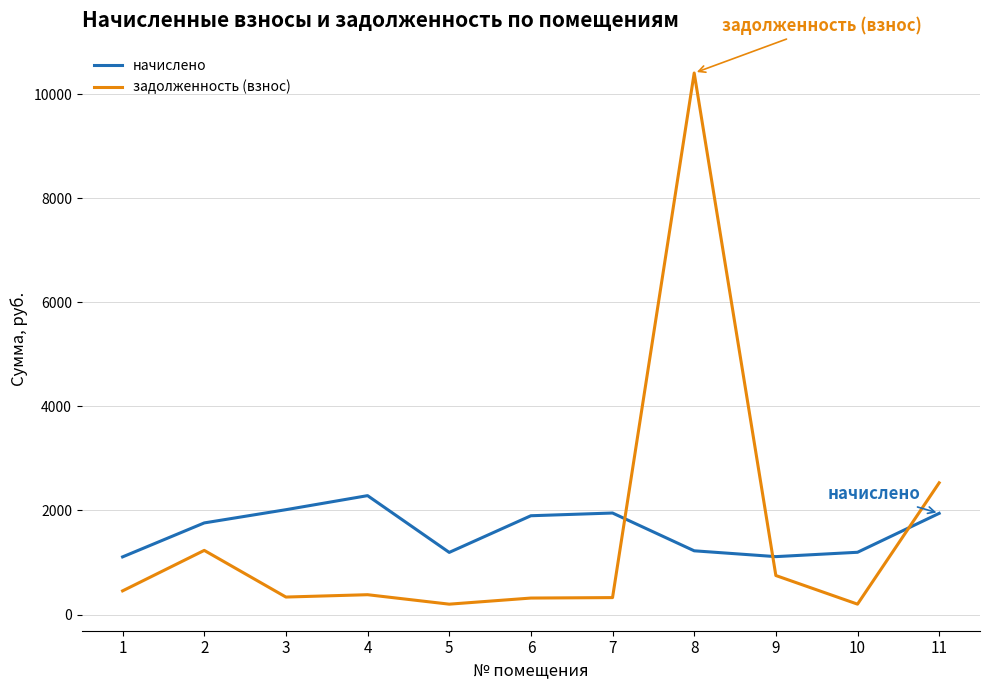

How many intersections are there between начислено and задолженность (взнос)?

3